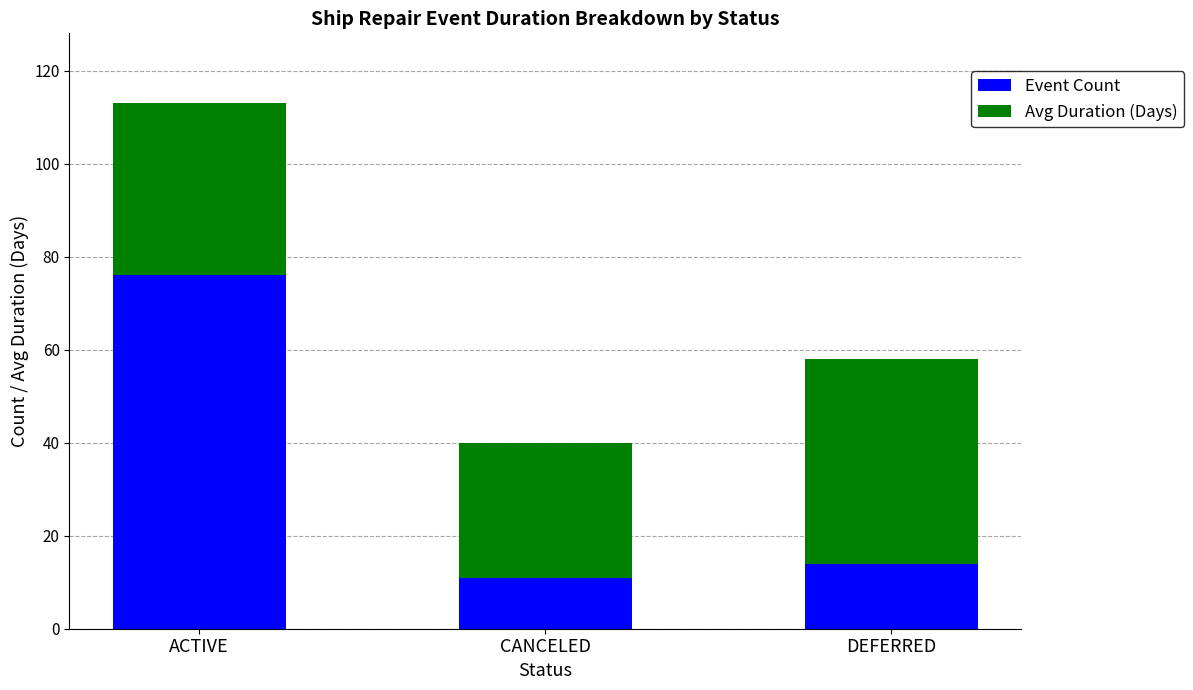

What is the total value across all series at CANCELED?

40